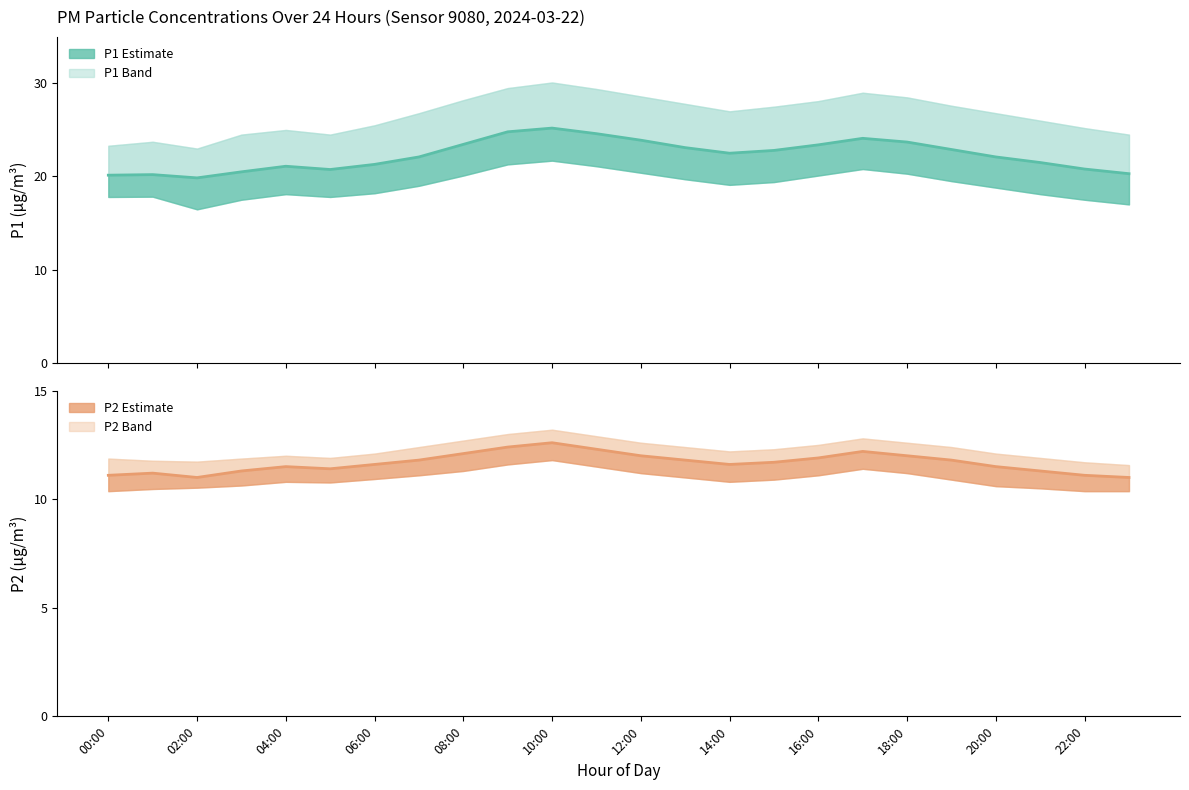

True or false: P1 Estimate and P2 Estimate intersect in this chart.

False